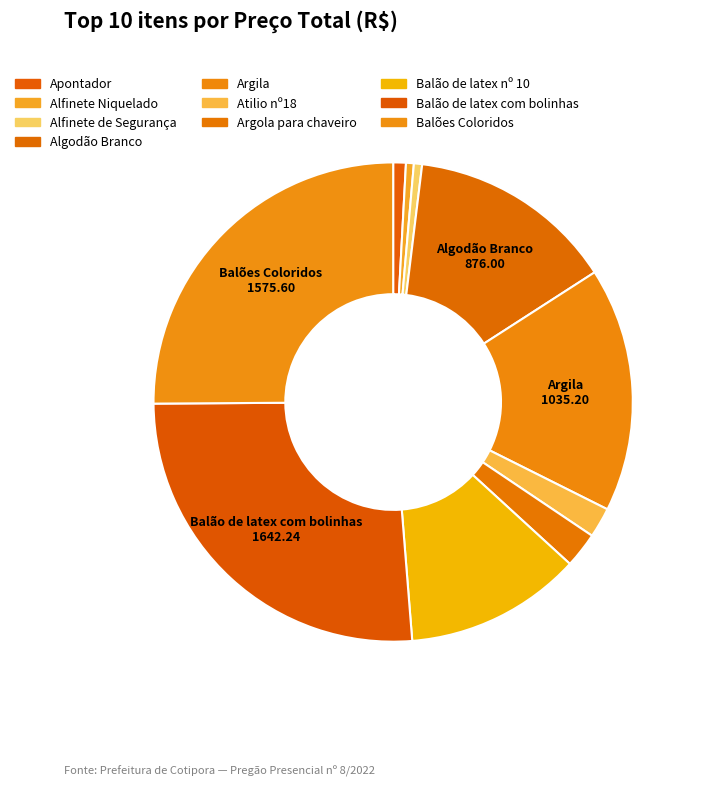

What is the ratio of the value at Argola para chaveiro to the value at Balão de latex nº 10?

0.2